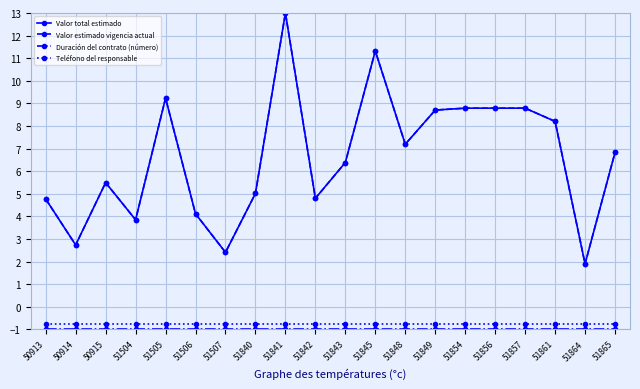

Rank the series at 51848 from lowest to highest value.

Duración del contrato (número), Teléfono del responsable, Valor total estimado, Valor estimado vigencia actual